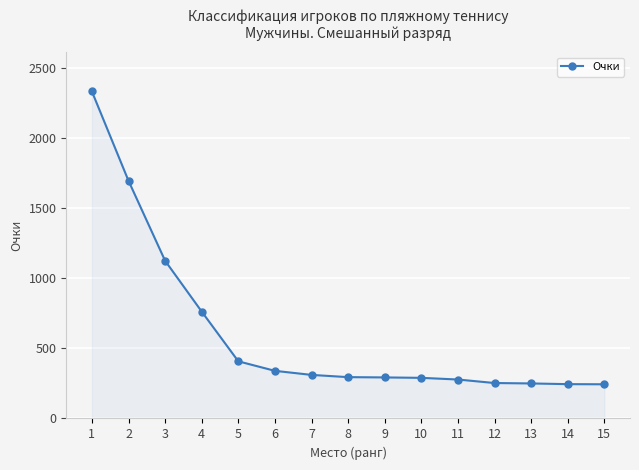

The chart shows a value of 250 at 13. True or false?

True